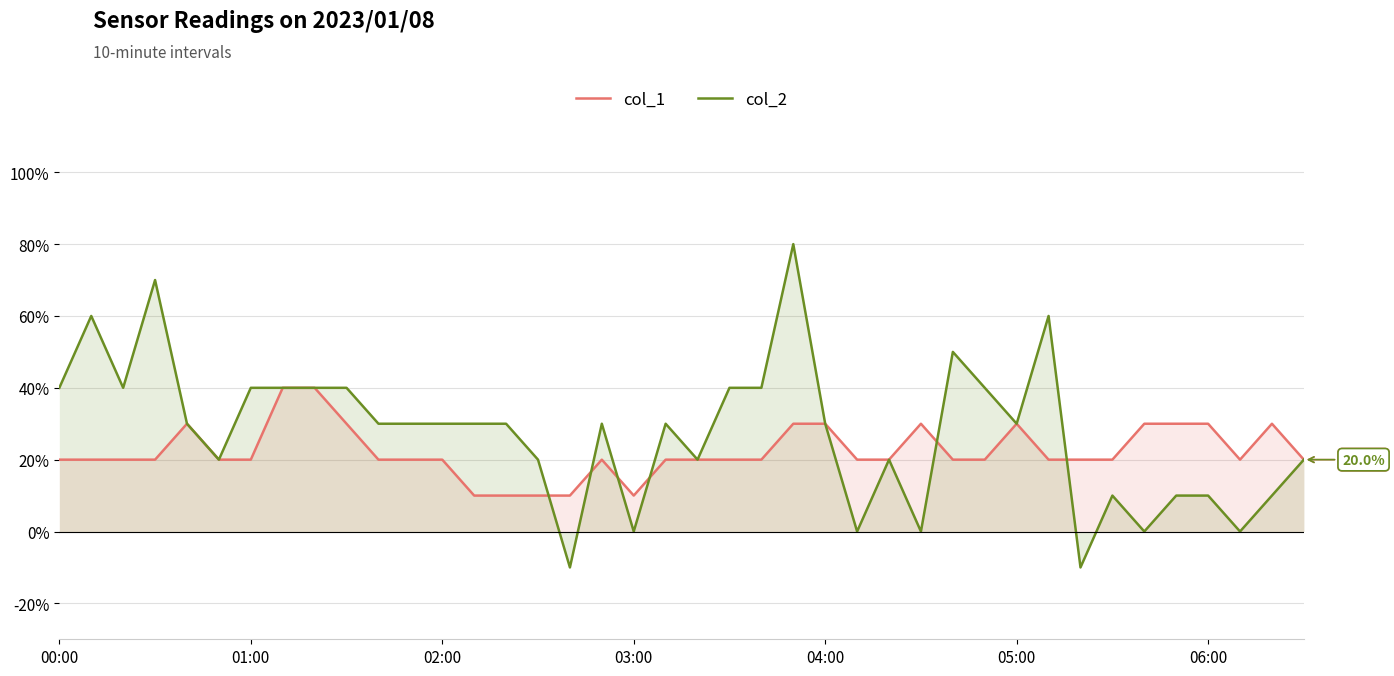

How many series are shown in this chart?

2